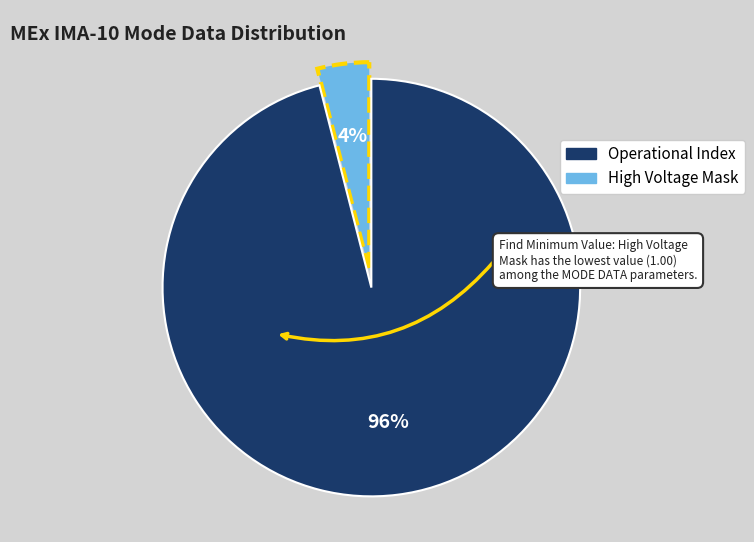

To the nearest percent, what is the difference between the largest and smallest slice percentages?

92%